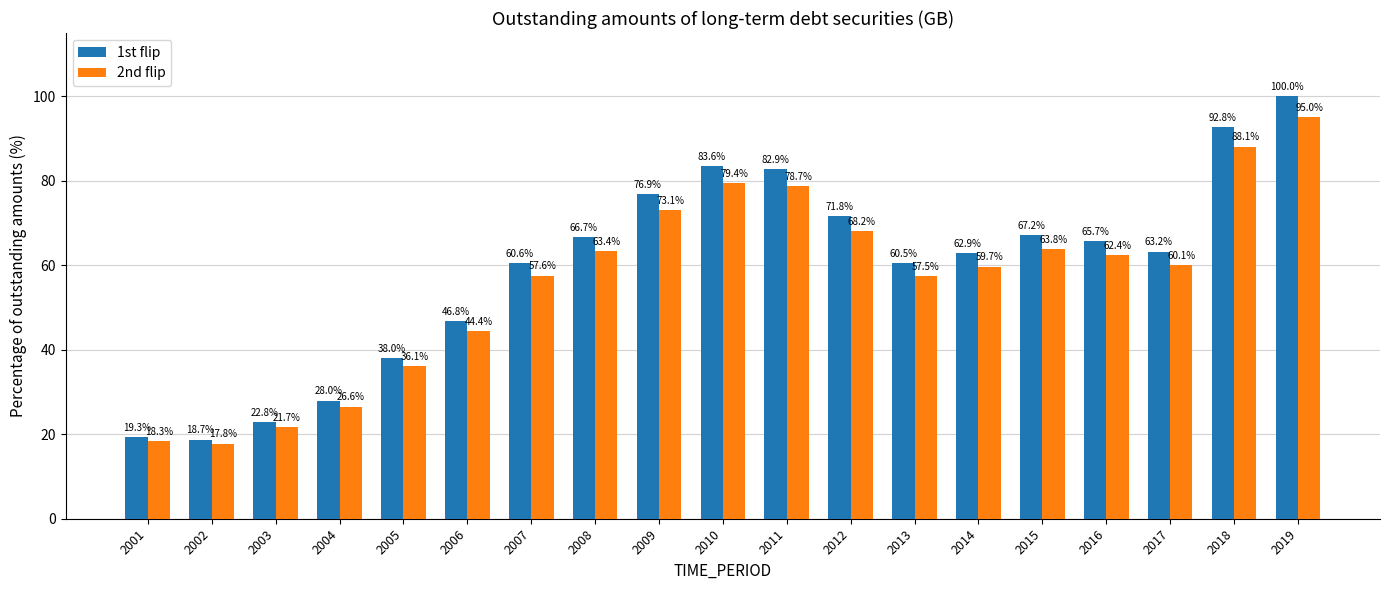

Count the number of data series in this chart.

2